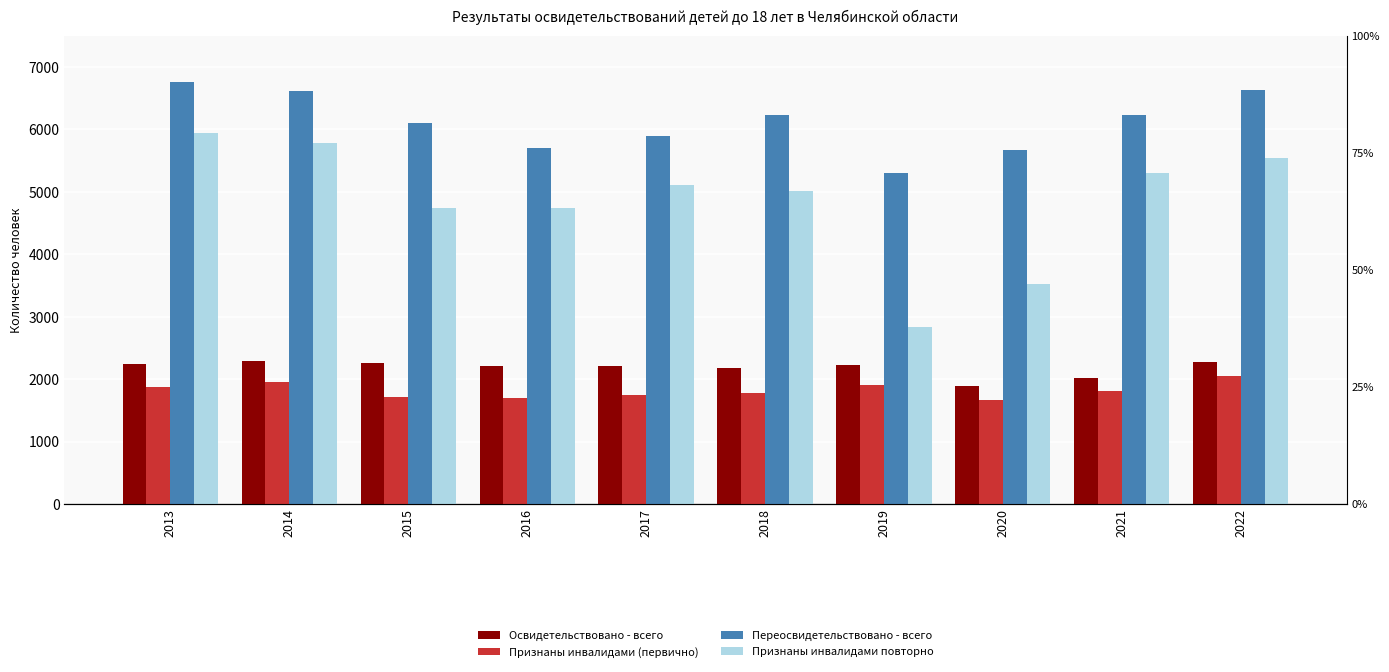

What is the greatest value displayed?

6759